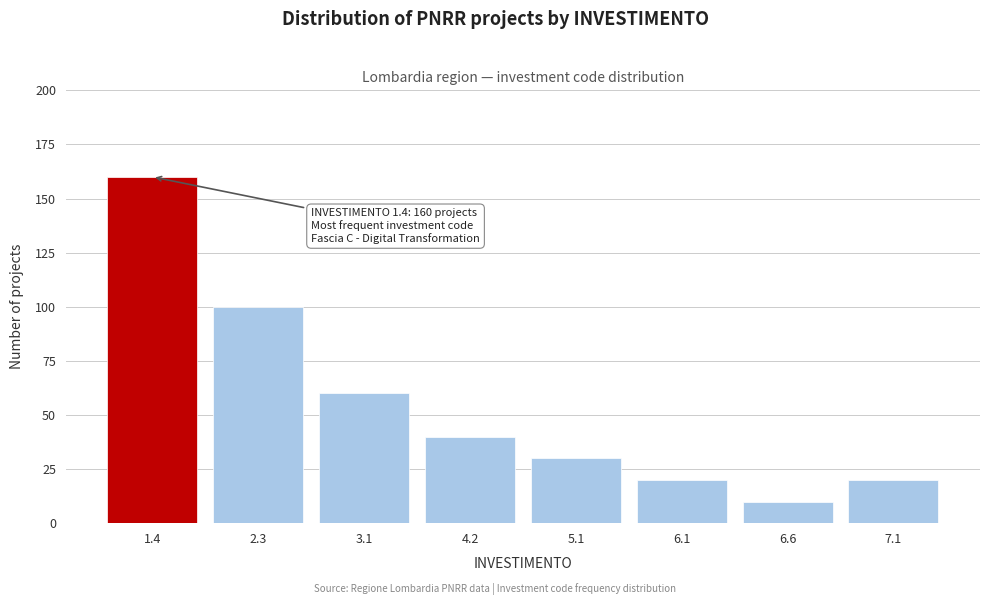

Reading right to left, what are all the values shown in this chart?

20	10	20	30	40	60	100	160